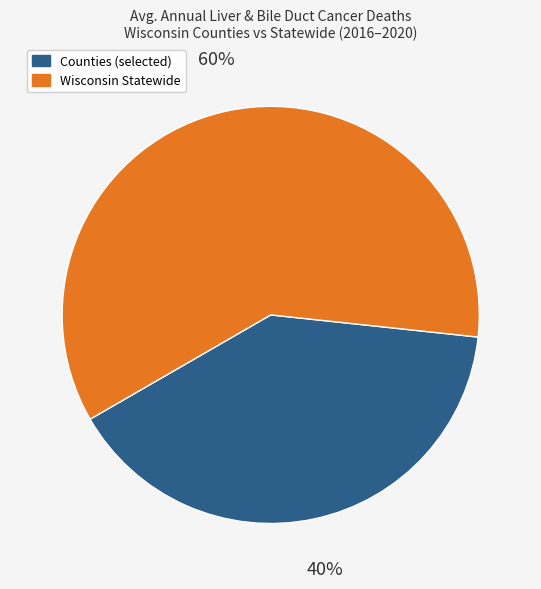

Is there any slice that represents more than half of the pie?

Yes